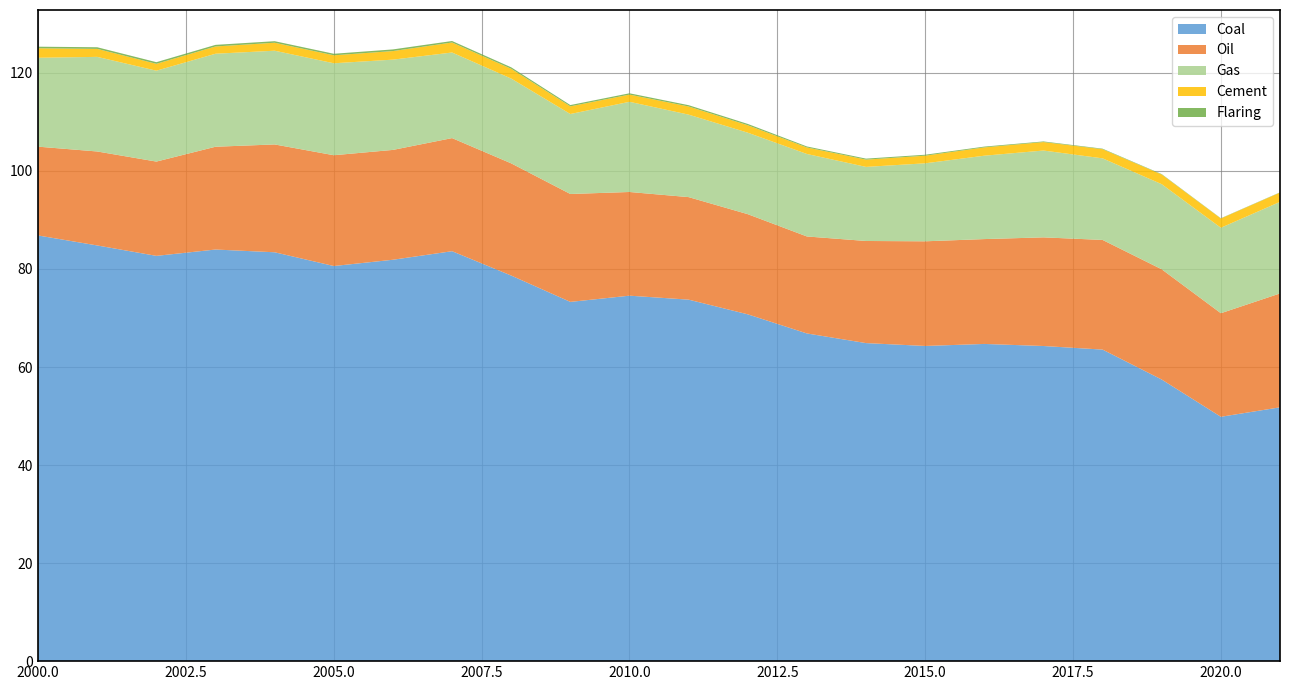

Reading left to right, list all the values displayed in this chart.

Coal: 86.8	84.8	82.7	84.0	83.4	80.6	81.9	83.6	78.7	73.3	74.6	73.7	70.7	66.8	64.9	64.3	64.7	64.3	63.6	57.4	49.8	51.8
Oil: 18.1	19.2	19.2	21.0	22.0	22.6	22.4	23.1	22.9	22.0	21.2	20.9	20.4	19.8	20.8	21.4	21.4	22.2	22.4	22.5	21.1	23.2
Gas: 18.1	19.3	18.5	19.0	19.1	18.8	18.4	17.5	17.3	16.3	18.4	16.8	16.6	16.8	15.1	15.9	17.0	17.7	16.6	17.4	17.4	18.7
Cement: 1.9	1.6	1.4	1.5	1.6	1.6	1.7	2.0	2.0	1.6	1.5	1.7	1.5	1.3	1.5	1.6	1.7	1.7	1.9	2.0	1.9	1.9
Flaring: 0.3	0.3	0.3	0.3	0.3	0.3	0.3	0.3	0.3	0.3	0.3	0.3	0.3	0.2	0.2	0.2	0.2	0.1	0.1	0.1	0.1	0.1